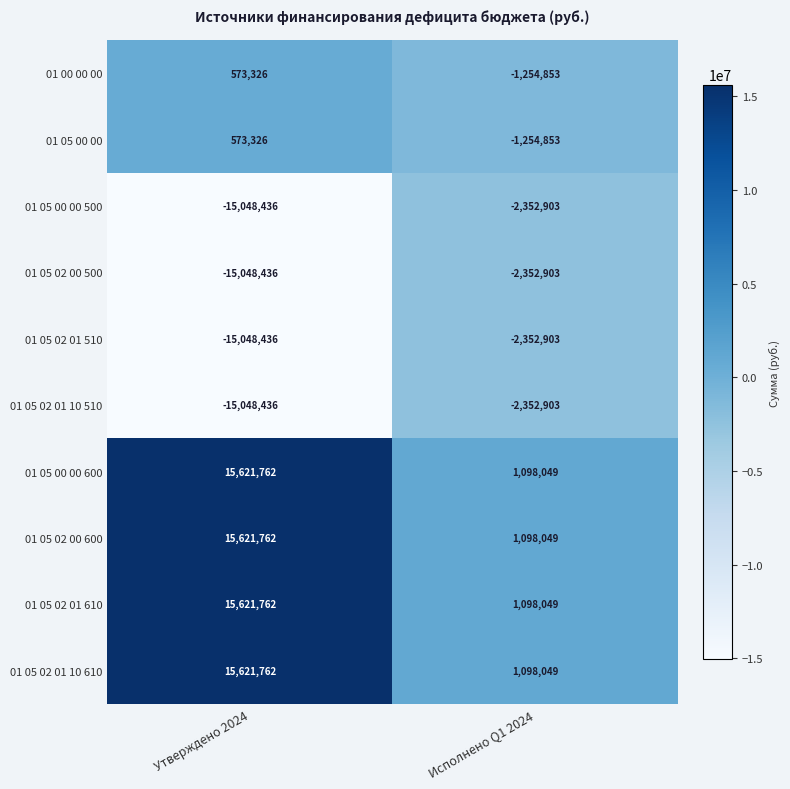

Reading left to right, list all the values displayed in this chart.

01 00 00 00: Утверждено 2024=573326	Исполнено Q1 2024=-1254853
01 05 00 00: Утверждено 2024=573326	Исполнено Q1 2024=-1254853
01 05 00 00 500: Утверждено 2024=-15048436	Исполнено Q1 2024=-2352903
01 05 02 00 500: Утверждено 2024=-15048436	Исполнено Q1 2024=-2352903
01 05 02 01 510: Утверждено 2024=-15048436	Исполнено Q1 2024=-2352903
01 05 02 01 10 510: Утверждено 2024=-15048436	Исполнено Q1 2024=-2352903
01 05 00 00 600: Утверждено 2024=15621762	Исполнено Q1 2024=1098049
01 05 02 00 600: Утверждено 2024=15621762	Исполнено Q1 2024=1098049
01 05 02 01 610: Утверждено 2024=15621762	Исполнено Q1 2024=1098049
01 05 02 01 10 610: Утверждено 2024=15621762	Исполнено Q1 2024=1098049